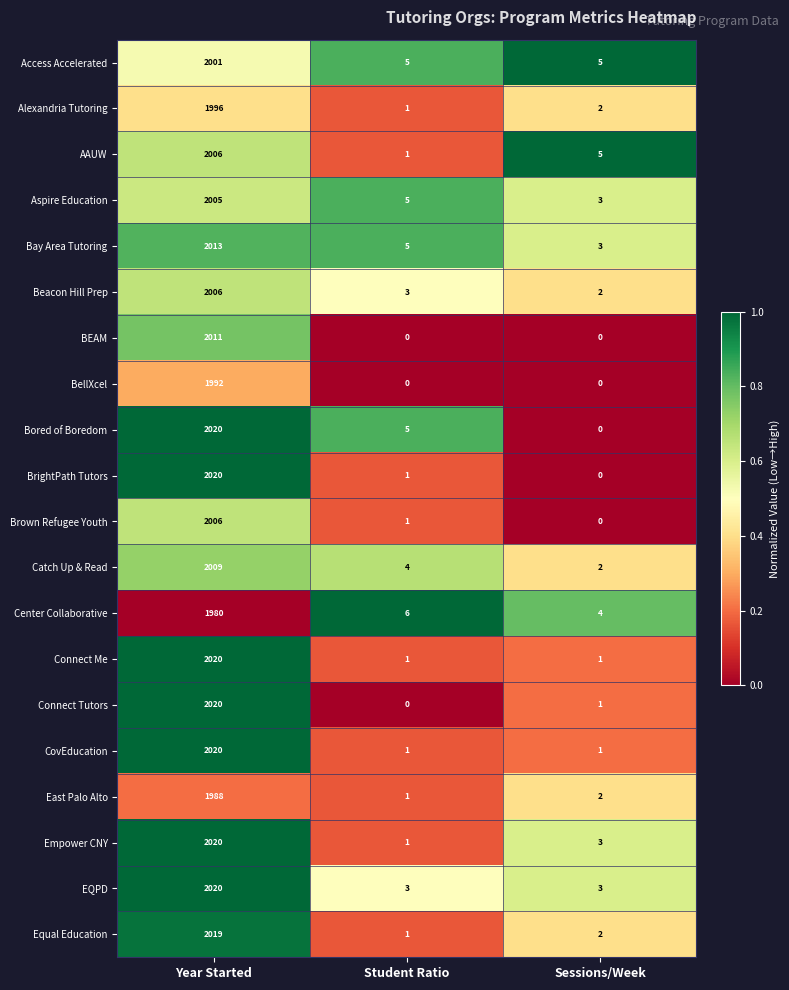

The value of Access Accelerated at Sessions/Week is 5. True or false?

True